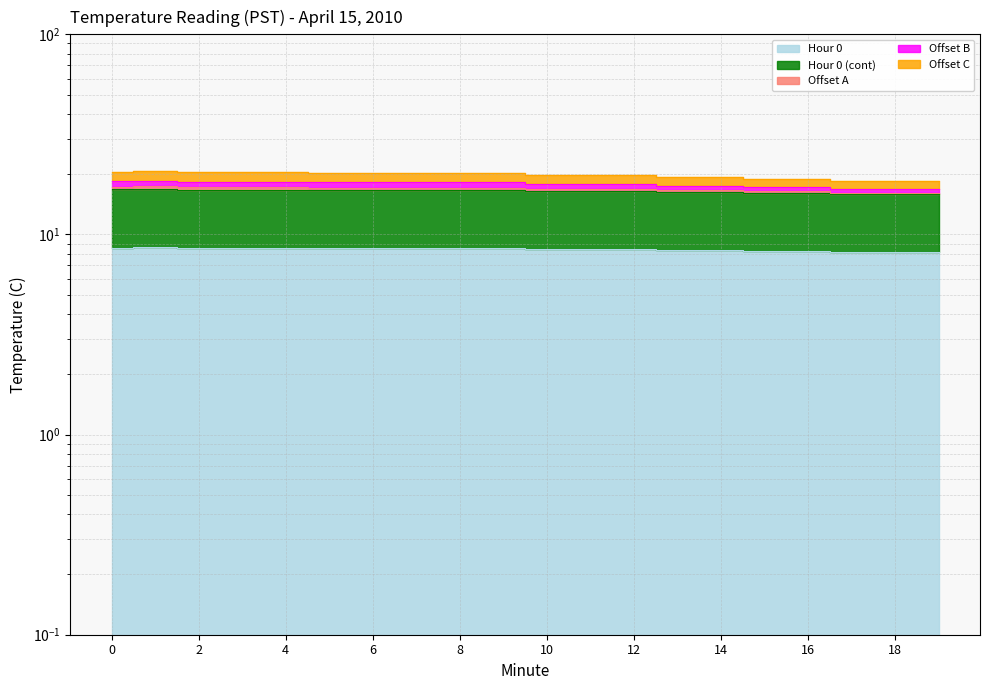

What is the value of the Offset A point at the 9th from the left?

20.3